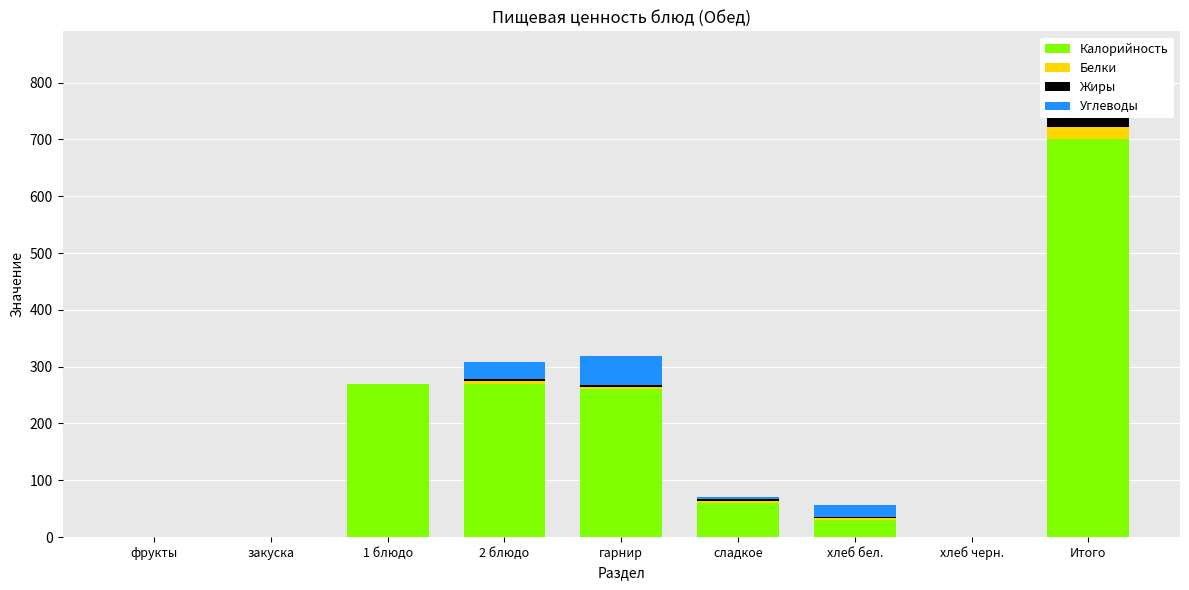

Between гарнир and Итого, which series saw the biggest shift?

Калорийность